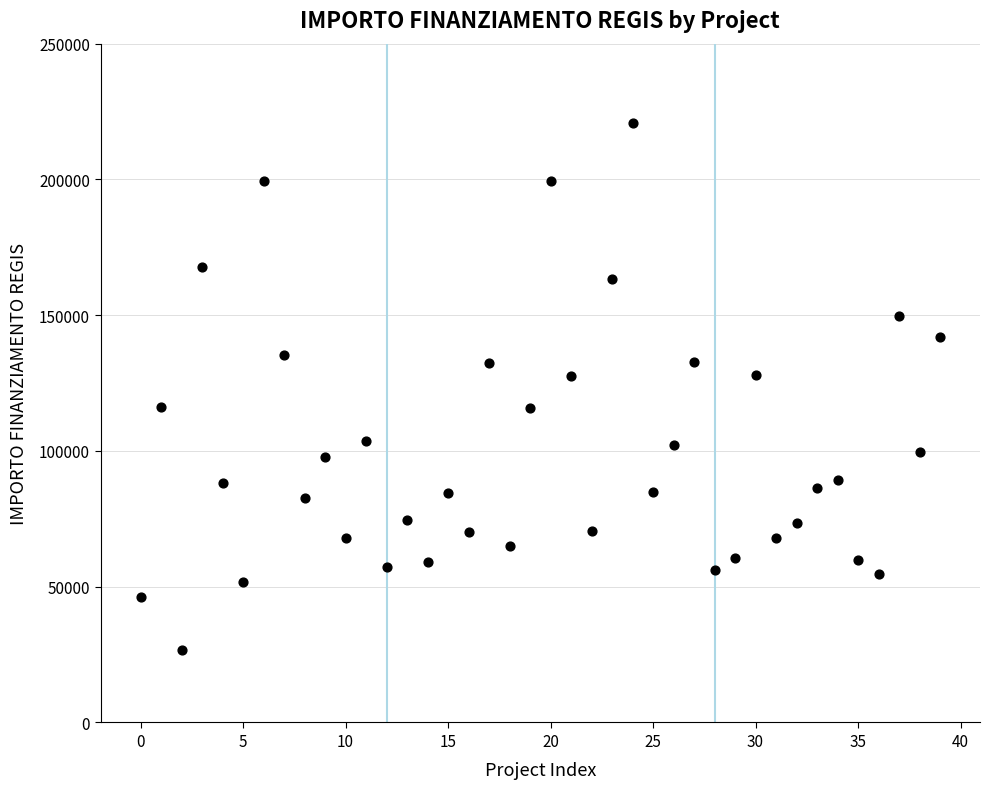

What is the range of Y values (max minus min)?

193933.1